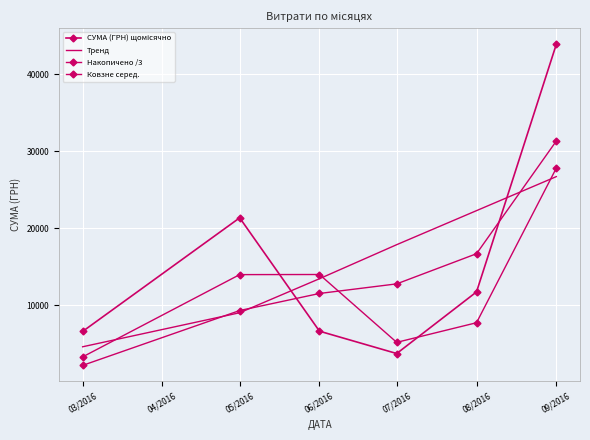

Which series has the largest range (max minus min)?

СУМА (ГРН) щомісячно